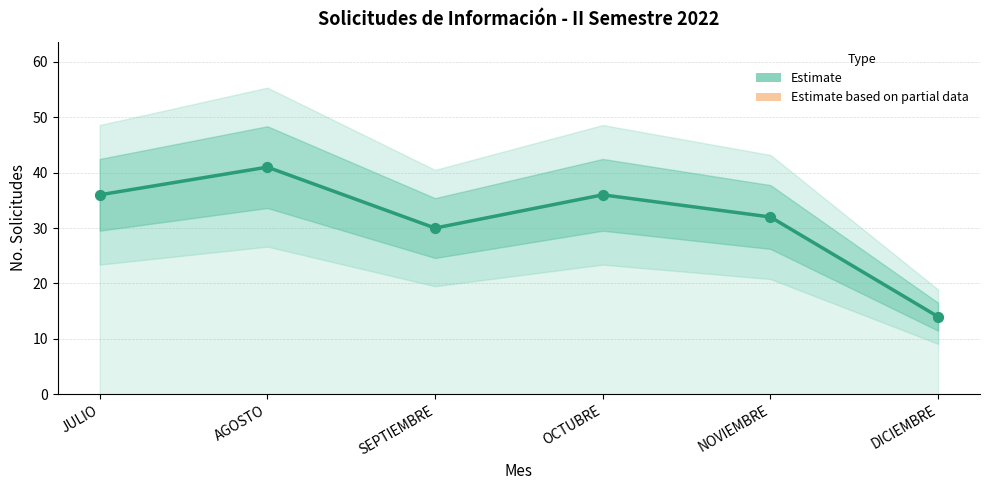

Approximately how many times larger is the value at AGOSTO compared to SEPTIEMBRE?

1.4